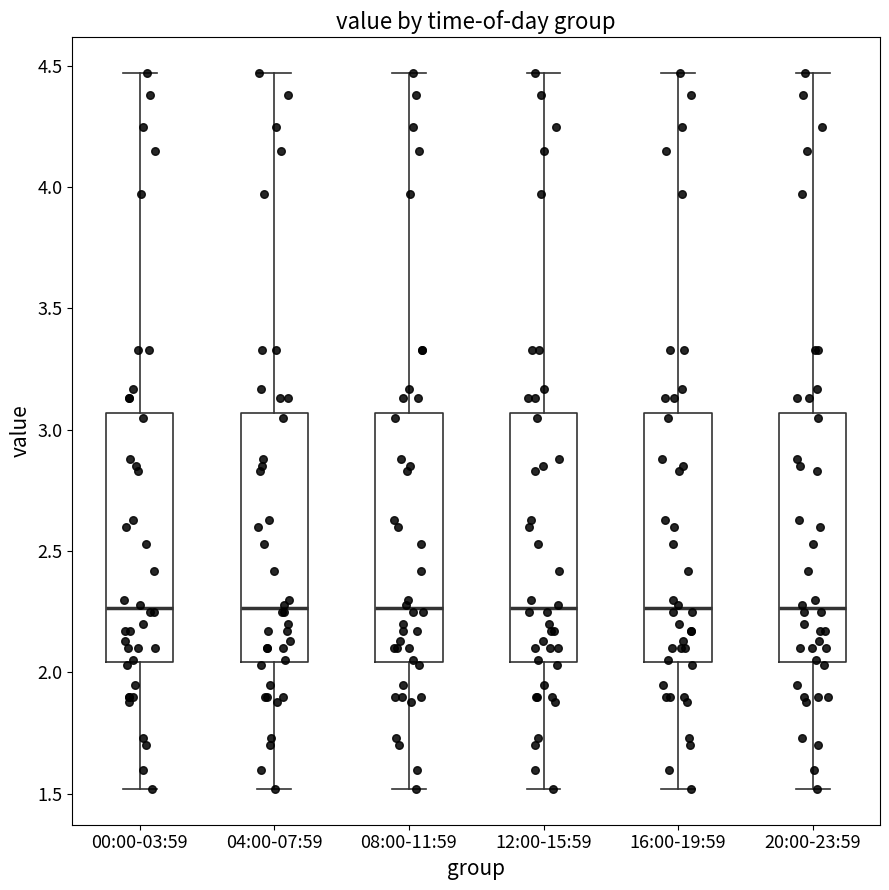

Reading left to right, transcribe this box plot: for each box, give where its median line is, the range the box spans, and where its two whiskers end, as read against the y-axis. The values are not printed on the chart, so give them approximately, as read against the axis.

00:00-03:59: median 2.25, box 2.05 to 3.05, whiskers 1.50 to 4.45
04:00-07:59: median 2.25, box 2.05 to 3.05, whiskers 1.50 to 4.45
08:00-11:59: median 2.25, box 2.05 to 3.05, whiskers 1.50 to 4.45
12:00-15:59: median 2.25, box 2.05 to 3.05, whiskers 1.50 to 4.45
16:00-19:59: median 2.25, box 2.05 to 3.05, whiskers 1.50 to 4.45
20:00-23:59: median 2.25, box 2.05 to 3.05, whiskers 1.50 to 4.45